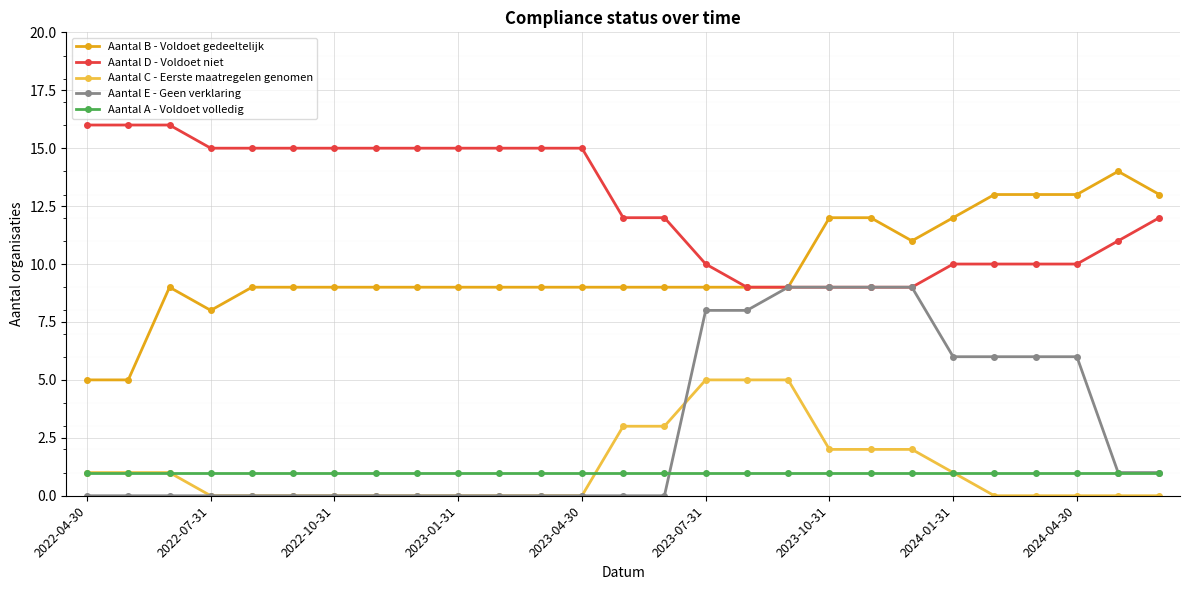

True or false: Aantal C - Eerste maatregelen genomen and Aantal E - Geen verklaring intersect in this chart.

True